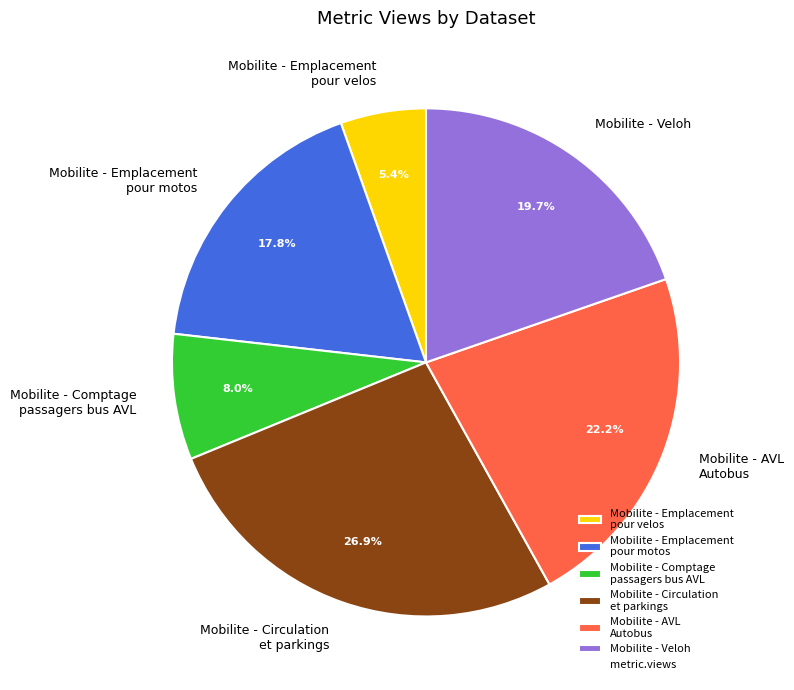

Which category has the biggest portion of the pie?

Mobilite - Circulation et parkings